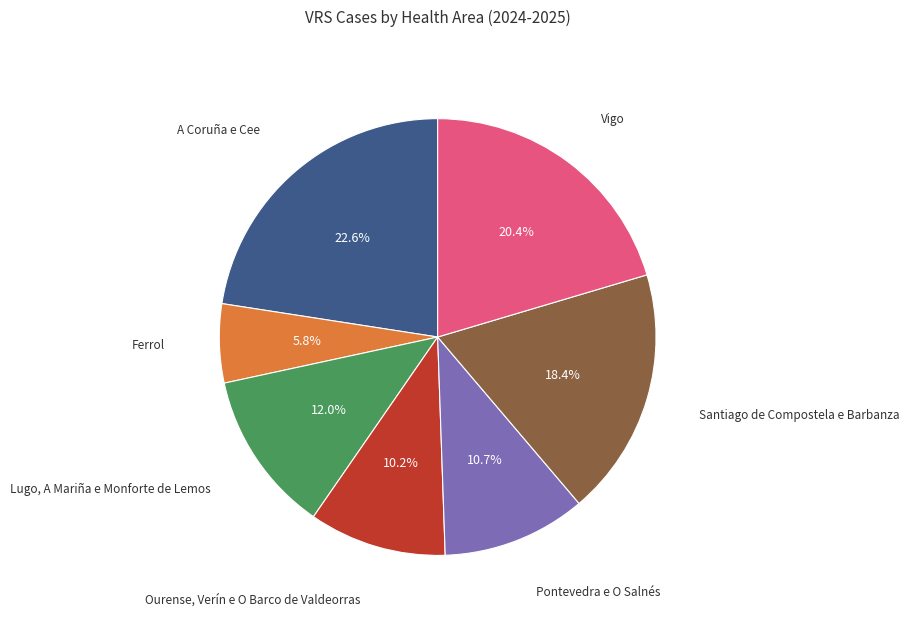

Is there a majority slice in this chart?

No